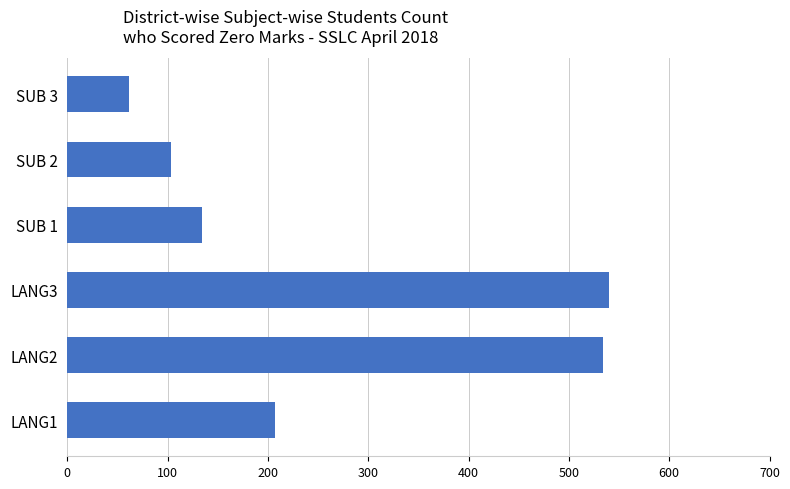

The value at LANG1 is 207. True or false?

True